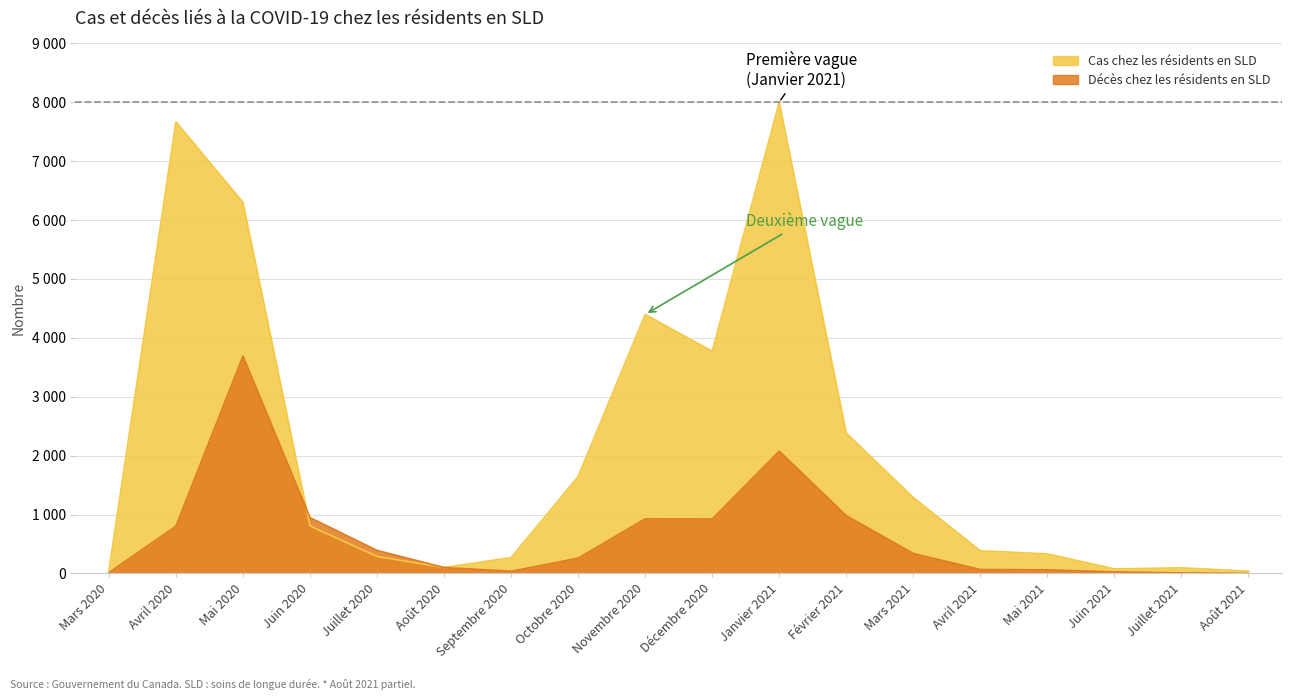

What is the total value across all series at Mars 2020?

64